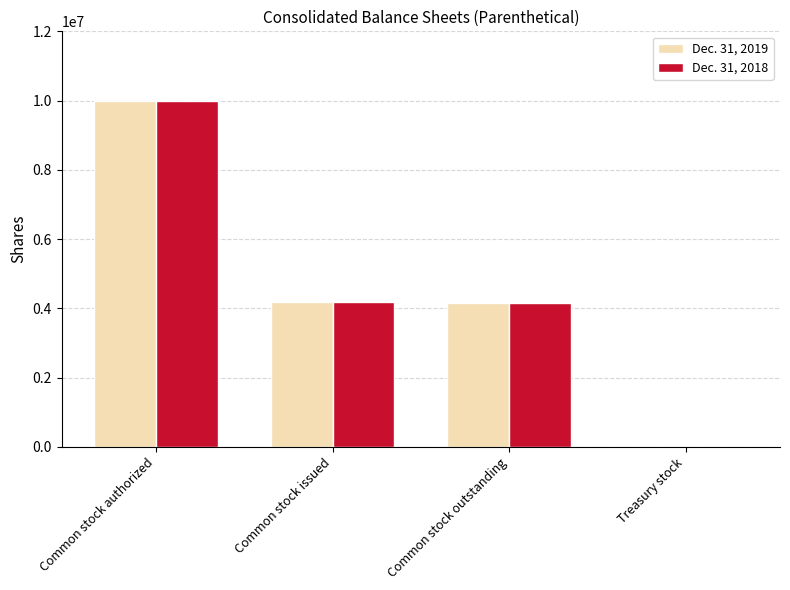

What is the total value across all series at Common stock issued?

8347350